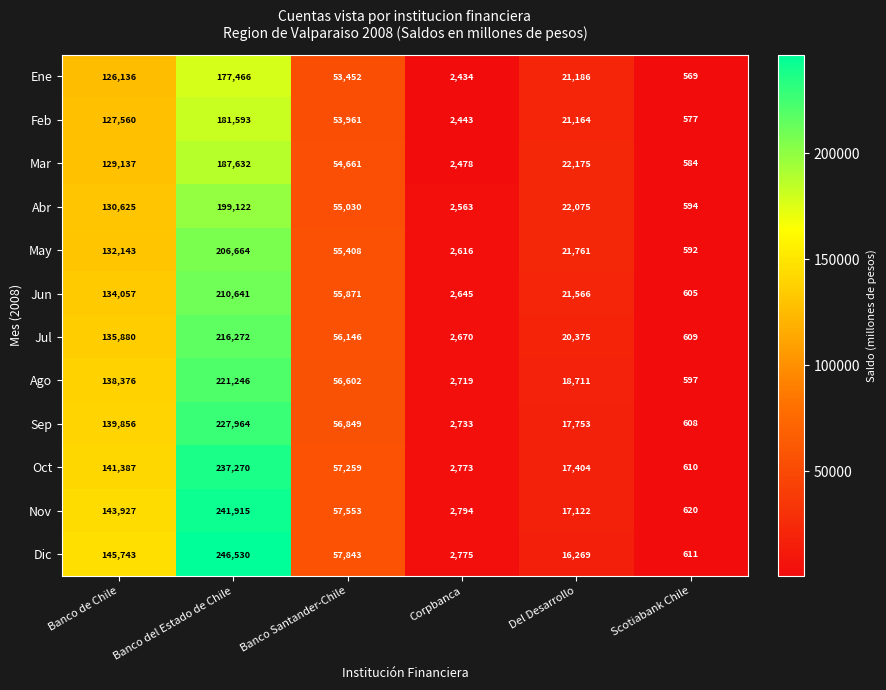

What is the smallest value displayed?

569